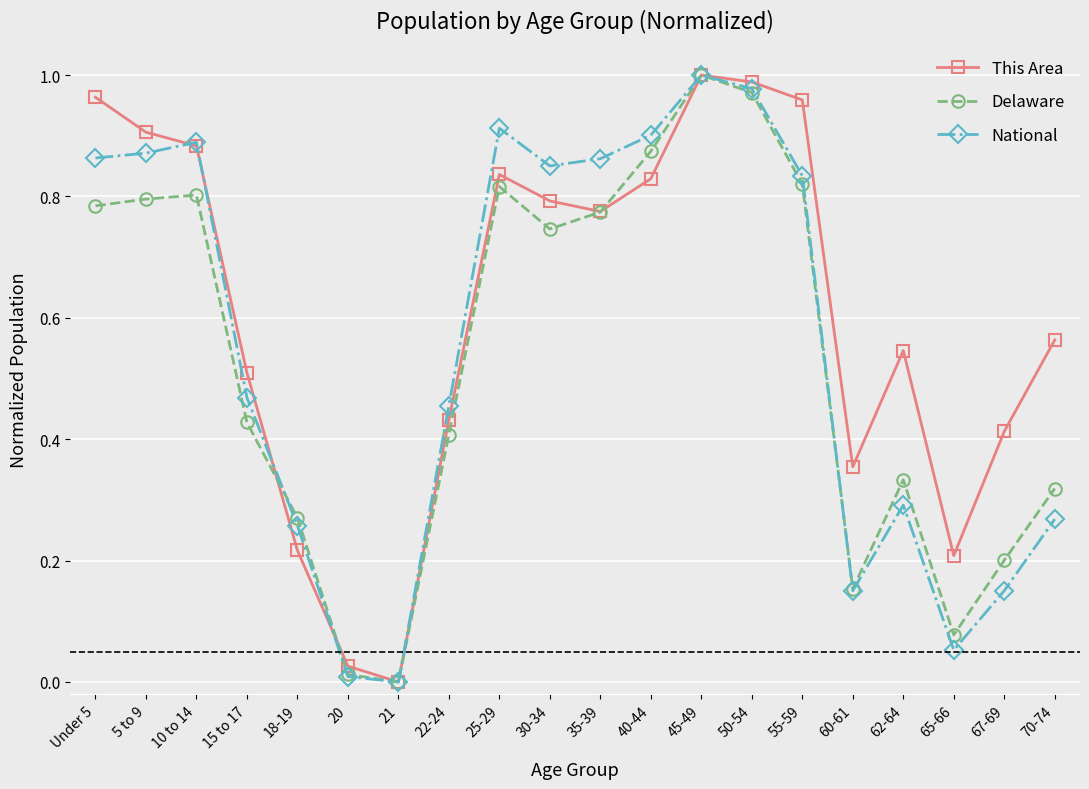

Which series has the largest total across all categories?

This Area